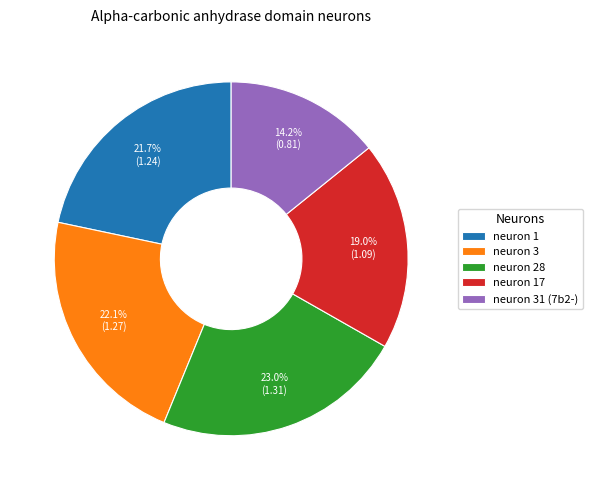

Is neuron 3 the majority of the pie?

No